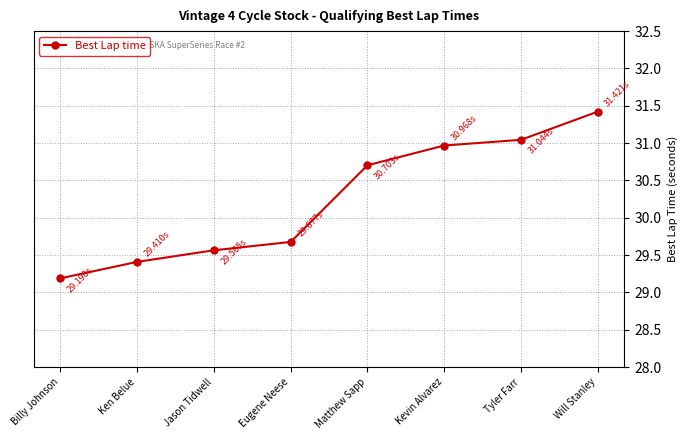

What is the average value?

30.2